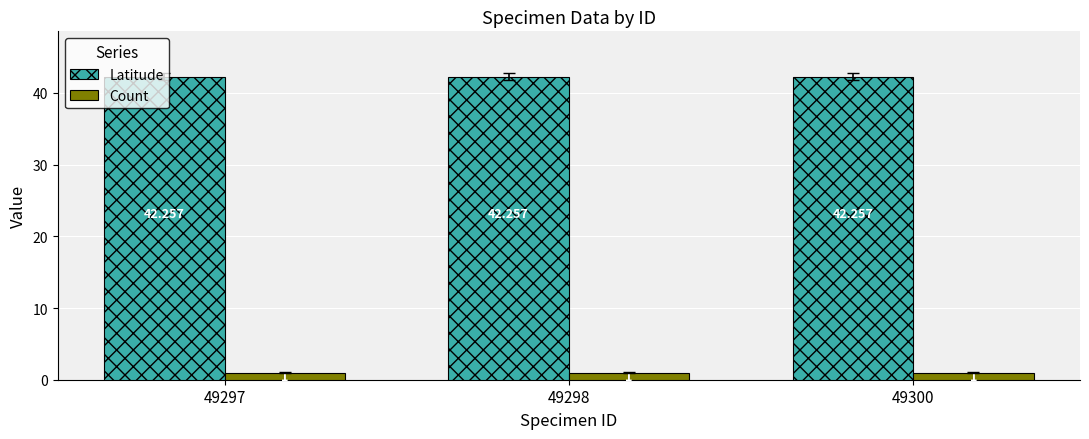

Reading right to left, transcribe all the data shown in this chart.

Latitude: 42.3	42.3	42.3
Count: 1.0	1.0	1.0